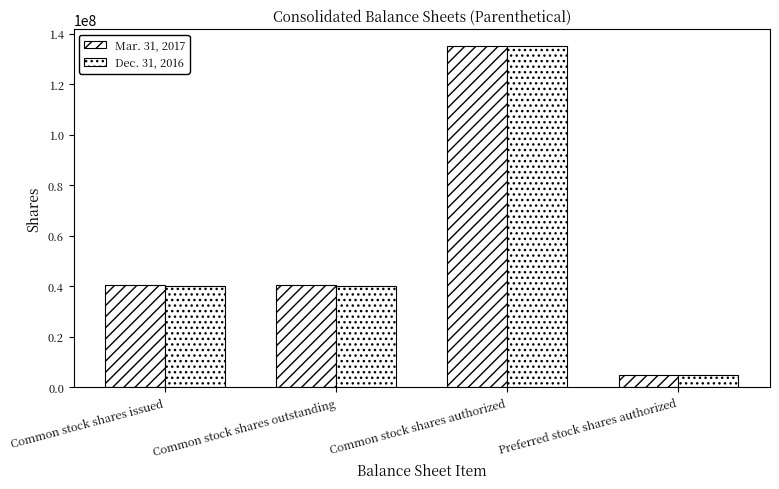

How many series are shown in this chart?

2